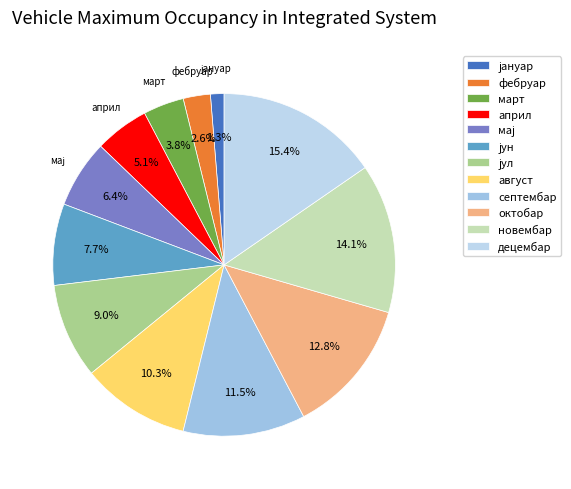

The јун slice represents 1% of the pie. True or false?

False